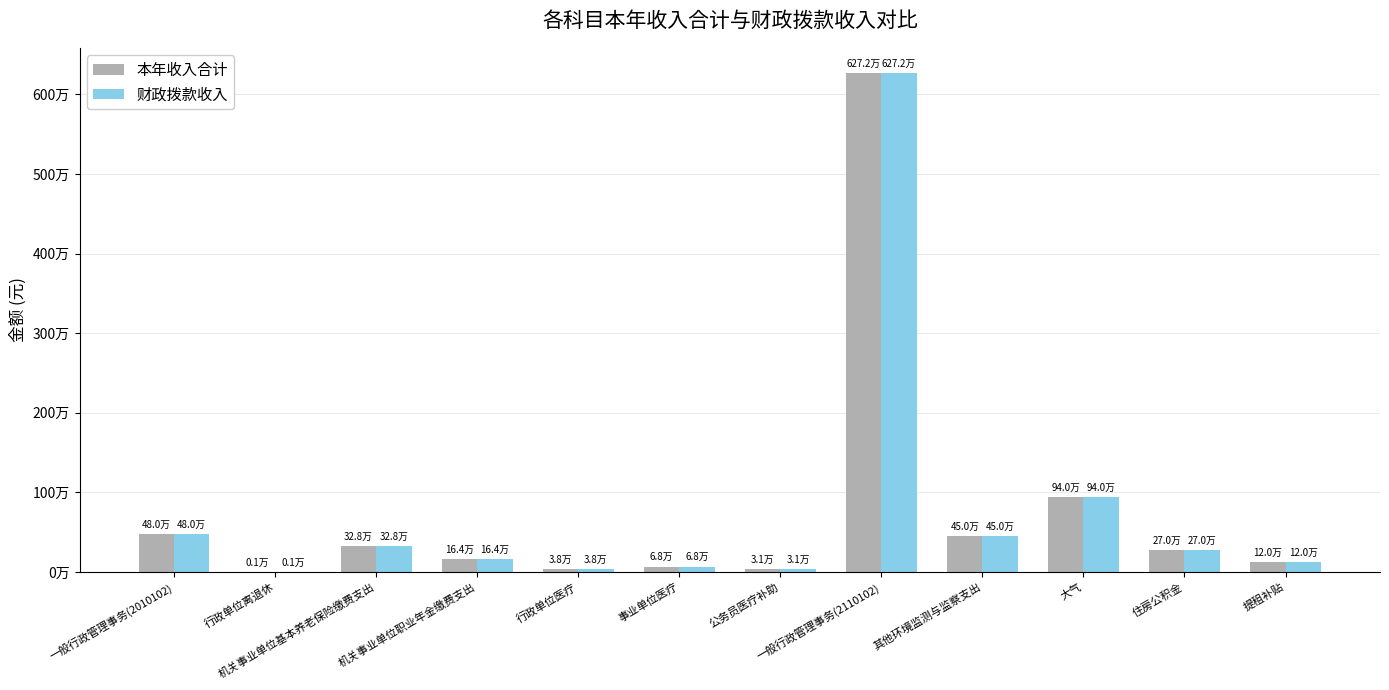

Are the bars grouped side by side (vs. stacked)?

Yes